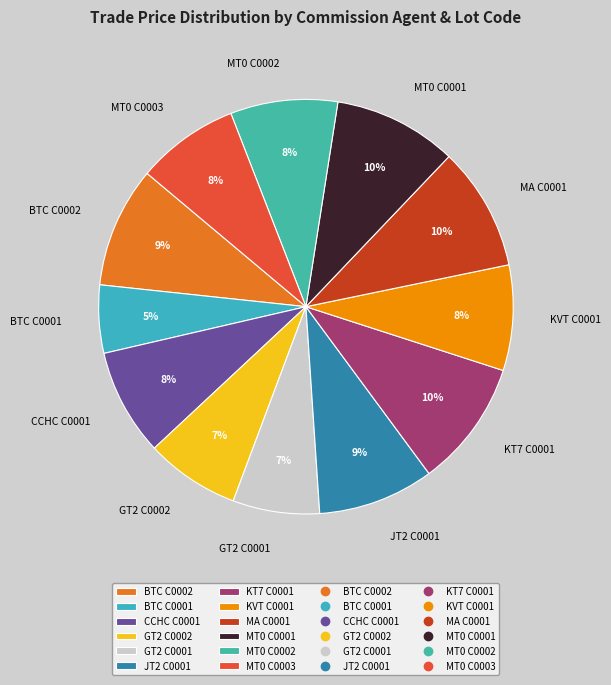

Do JT2 C0001 and MT0 C0003 together represent more than half of the pie?

No